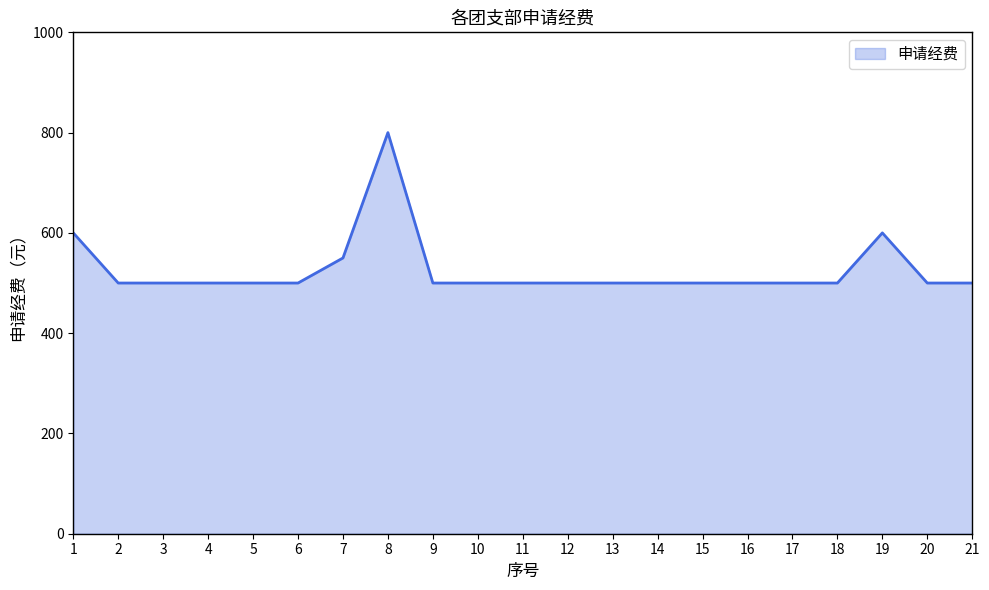

What is the greatest value displayed?

800